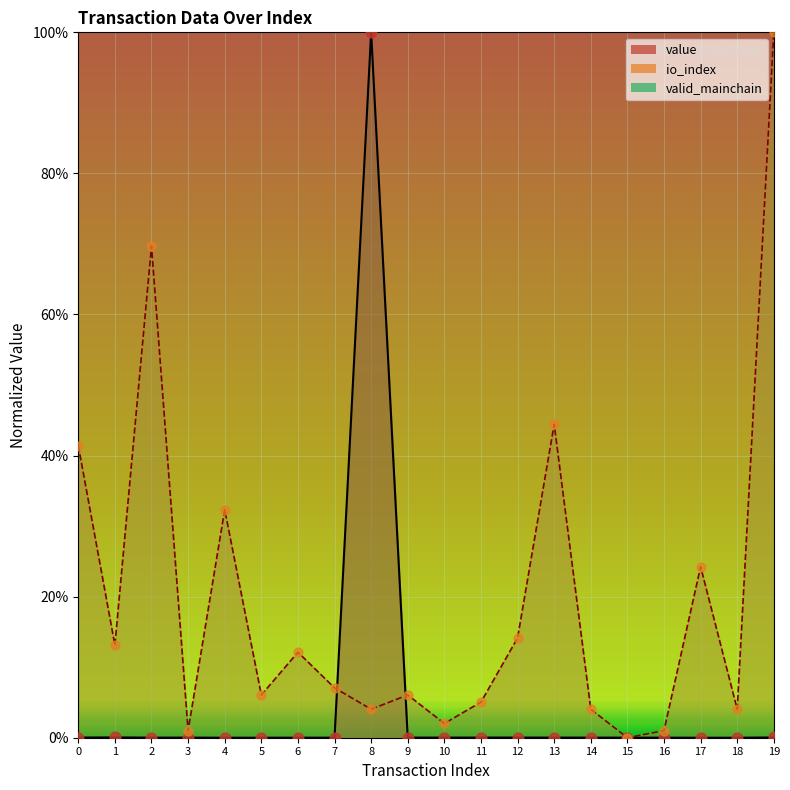

Which series has the largest total across all categories?

io_index